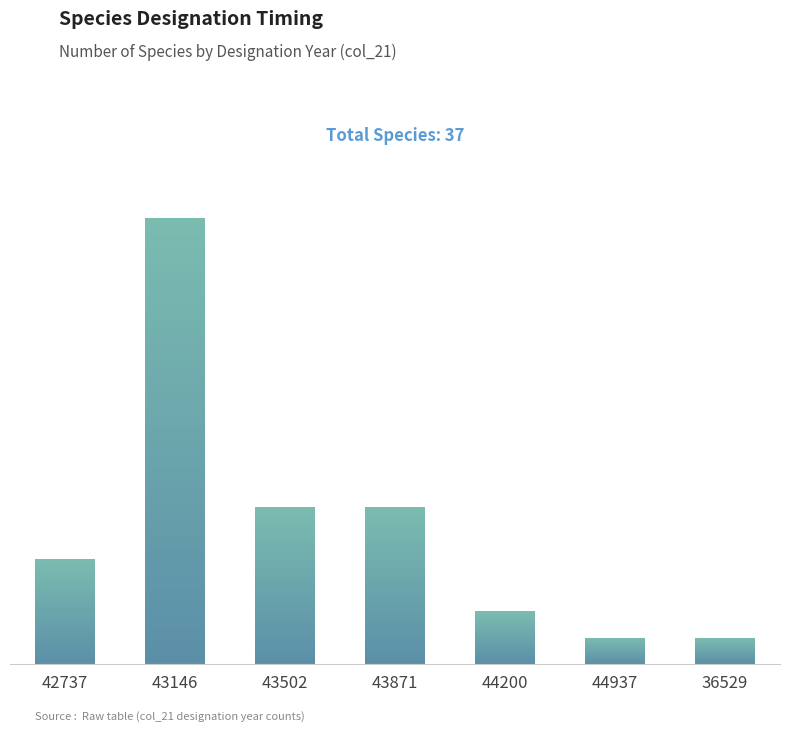

List the labels in order of value, largest first.

43146, 43502, 43871, 42737, 44200, 44937, 36529